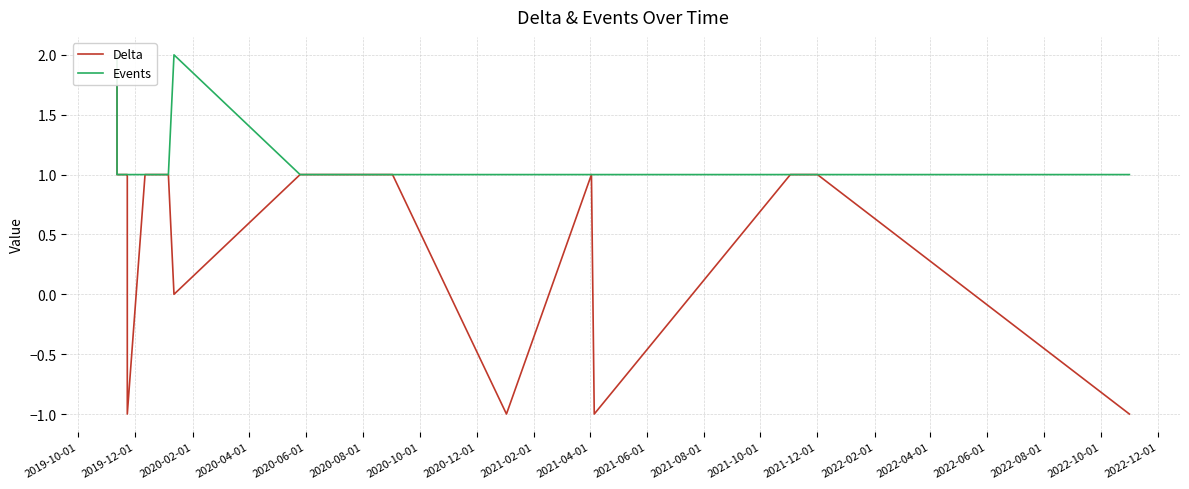

What is the sum of all Delta values?

17